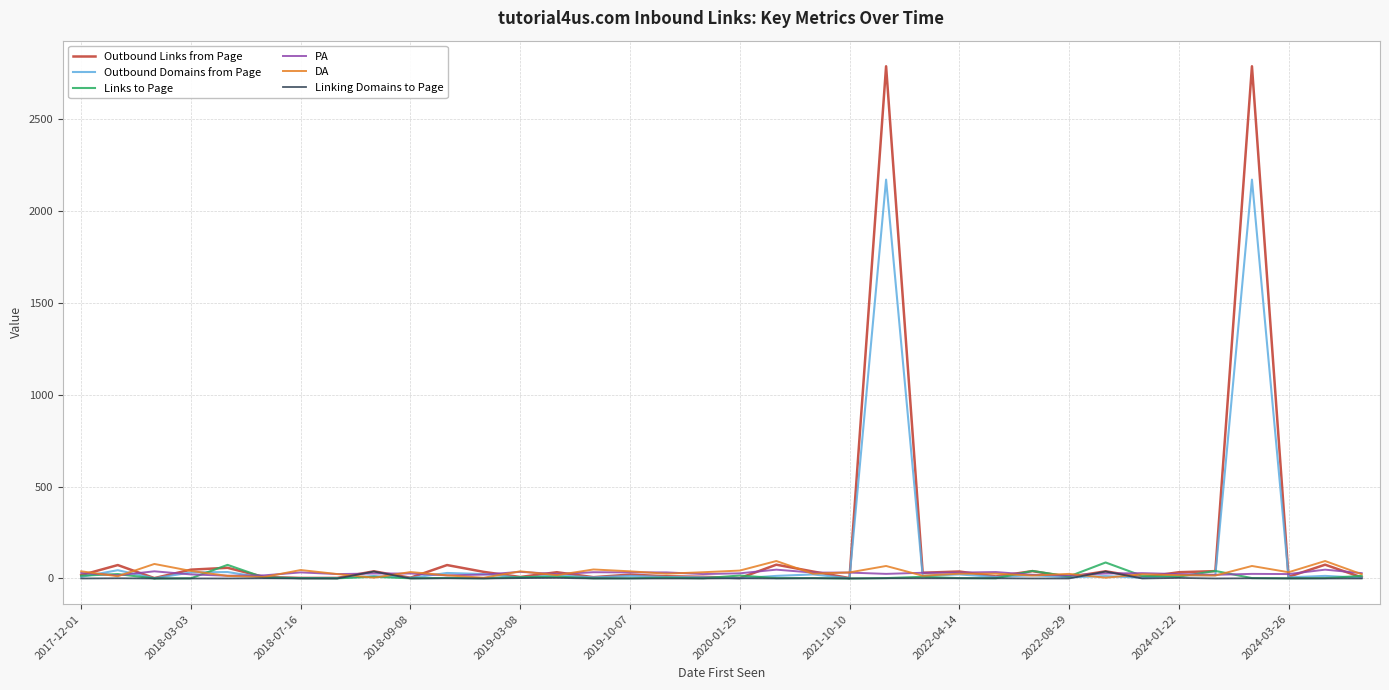

Which series has the widest spread of values?

Outbound Links from Page